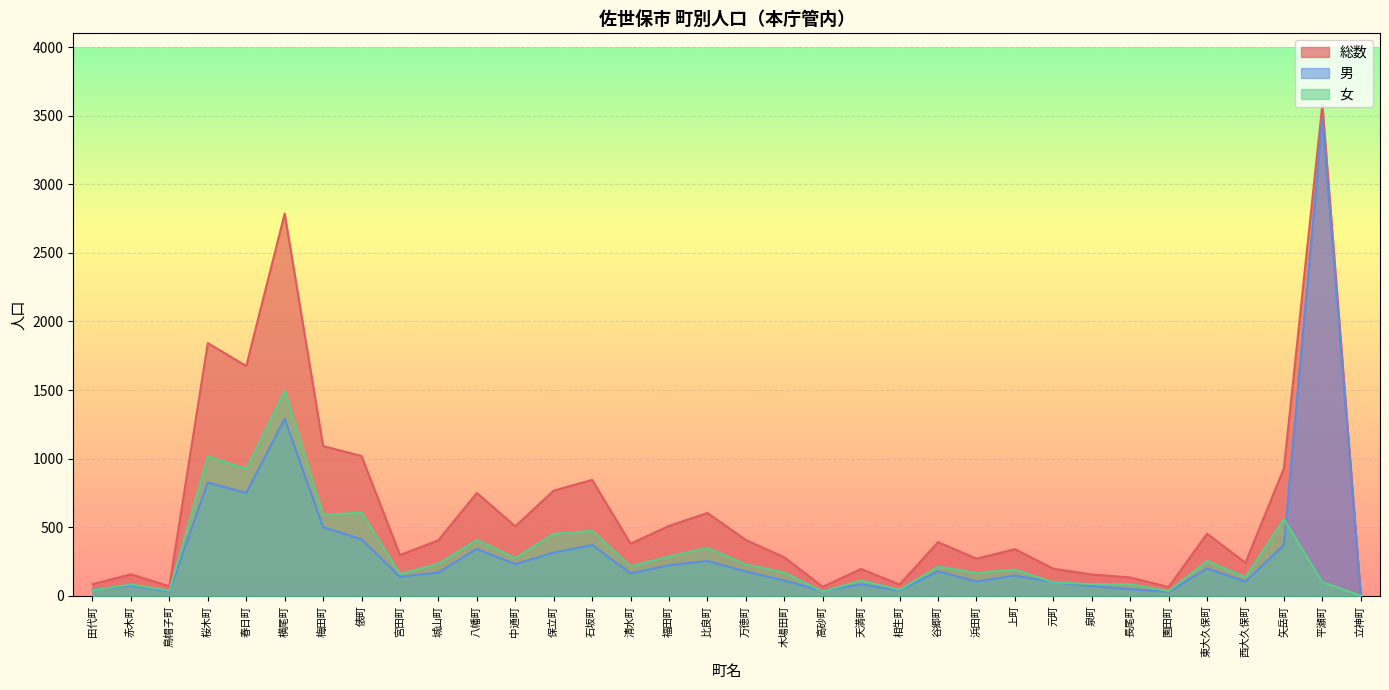

How many data points does each series have?

34